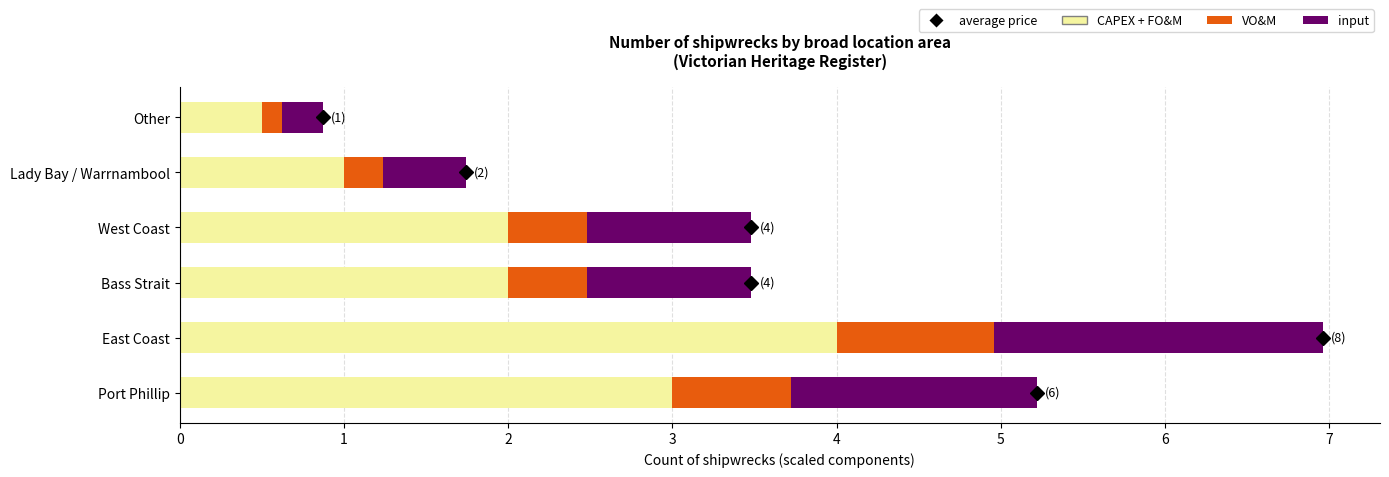

What is the minimum value for CAPEX + FO&M?

0.5